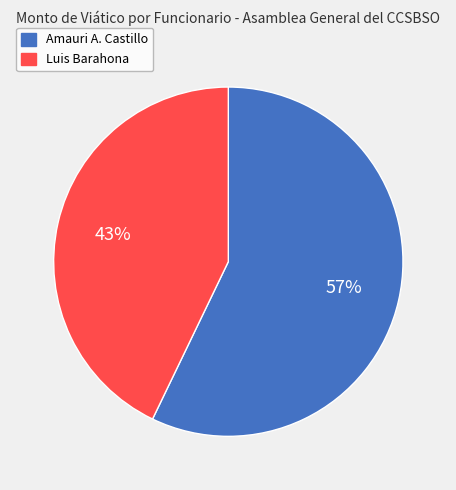

Approximately how many times larger is the value at Amauri A. Castillo compared to Luis Barahona?

1.3